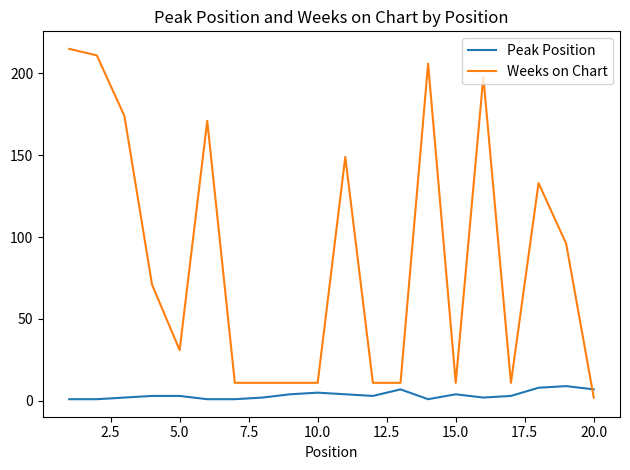

After their last crossing, which series has the higher values: Weeks on Chart or Peak Position?

Peak Position